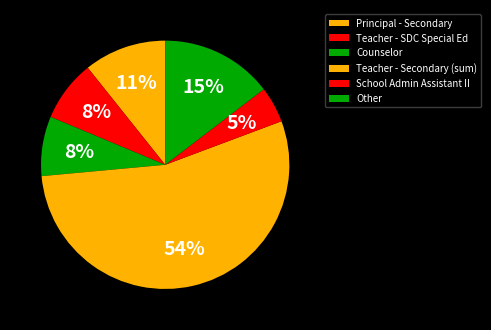

What percentage is the School Admin Assistant II slice, to the nearest percent?

5%